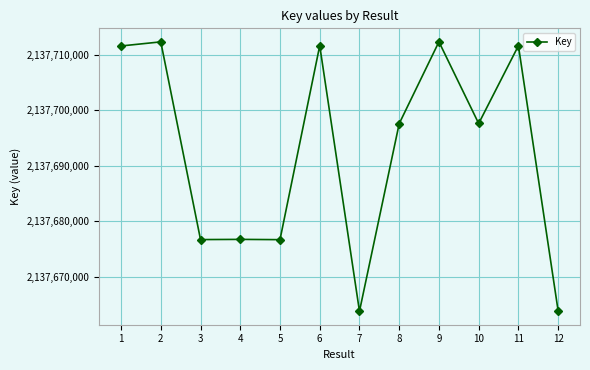

True or false: there are more than 0 points higher than both neighbors.

True